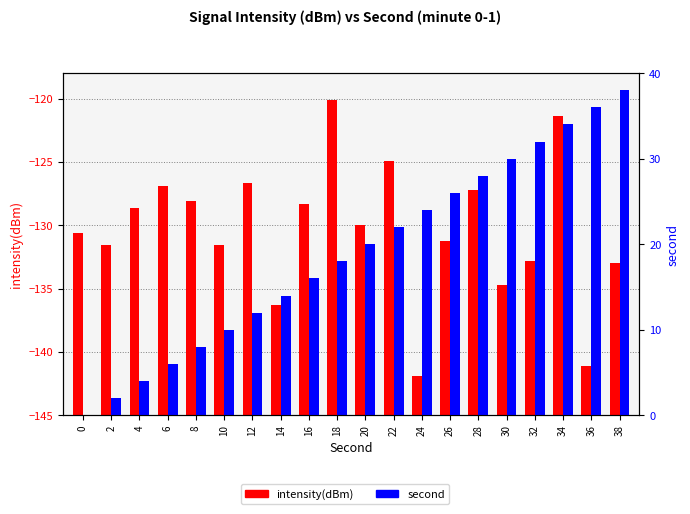

Is it true that second equals -23.0 at 0?

False